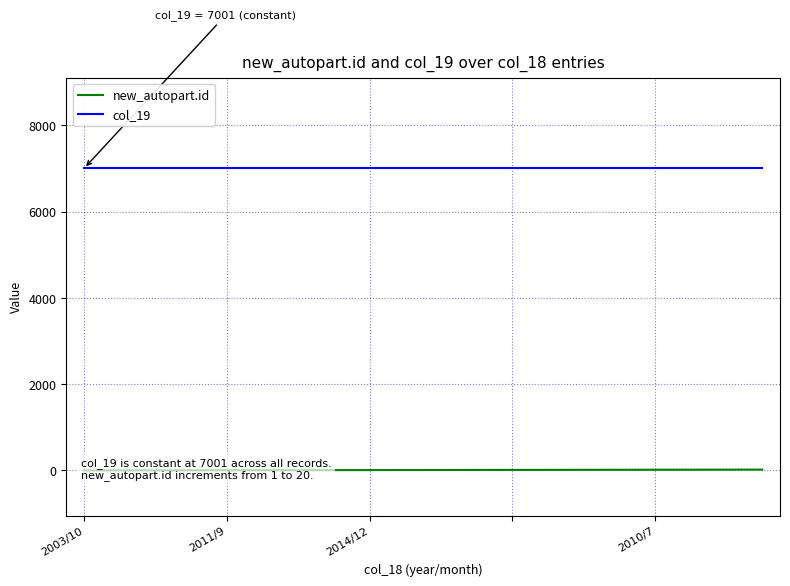

What is the label of the 16th point from the right?

2011/9